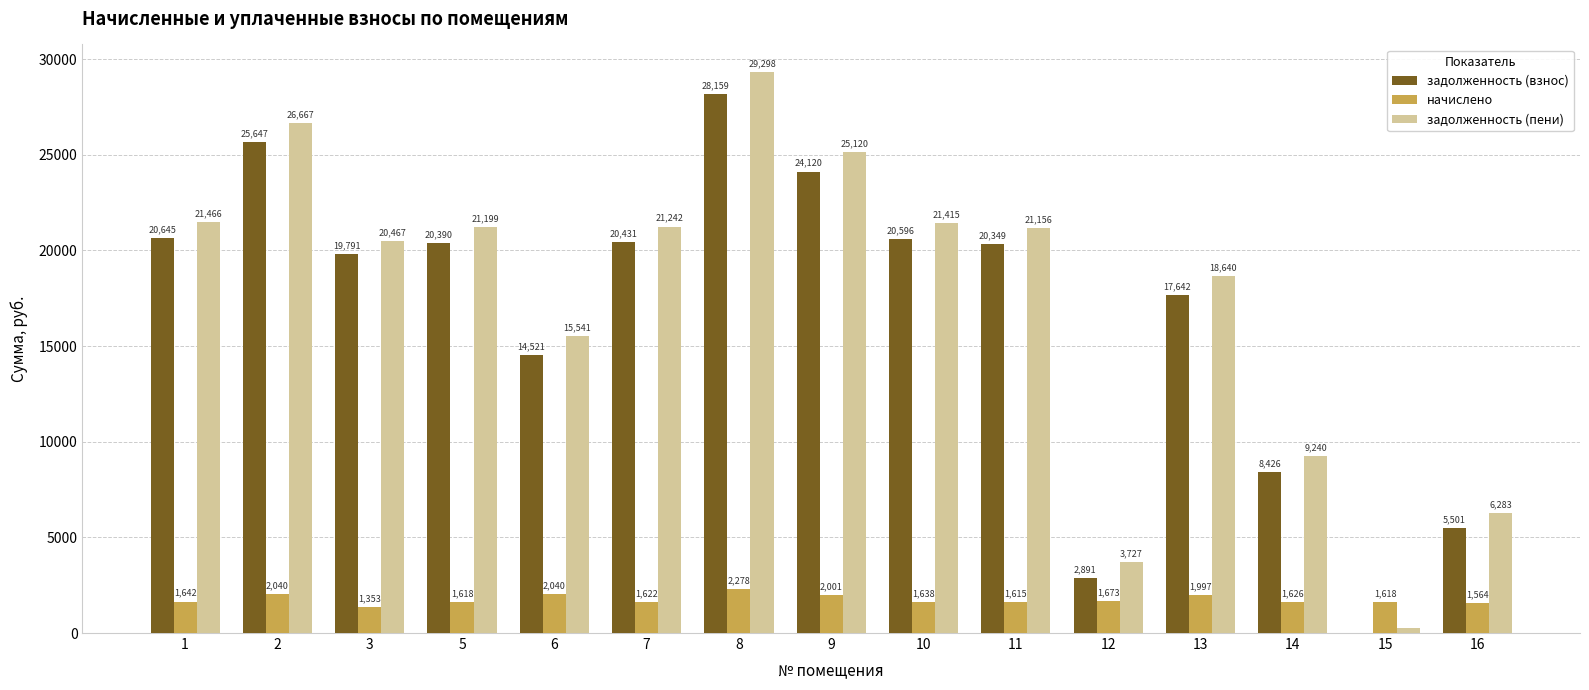

How many categories are shown in the chart?

15